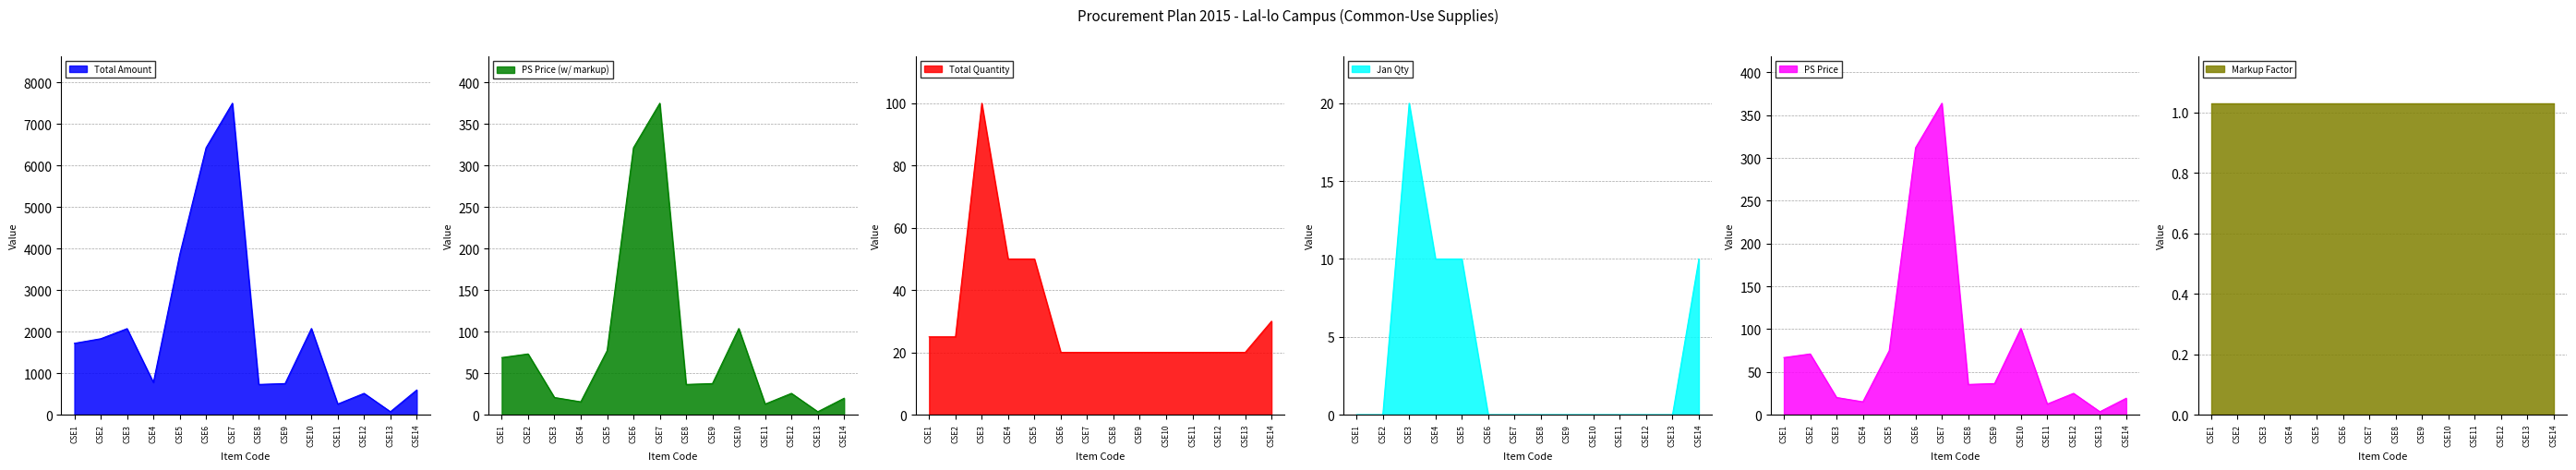

Which category has the highest value in the PS Price (w/ markup) series?

CSE7